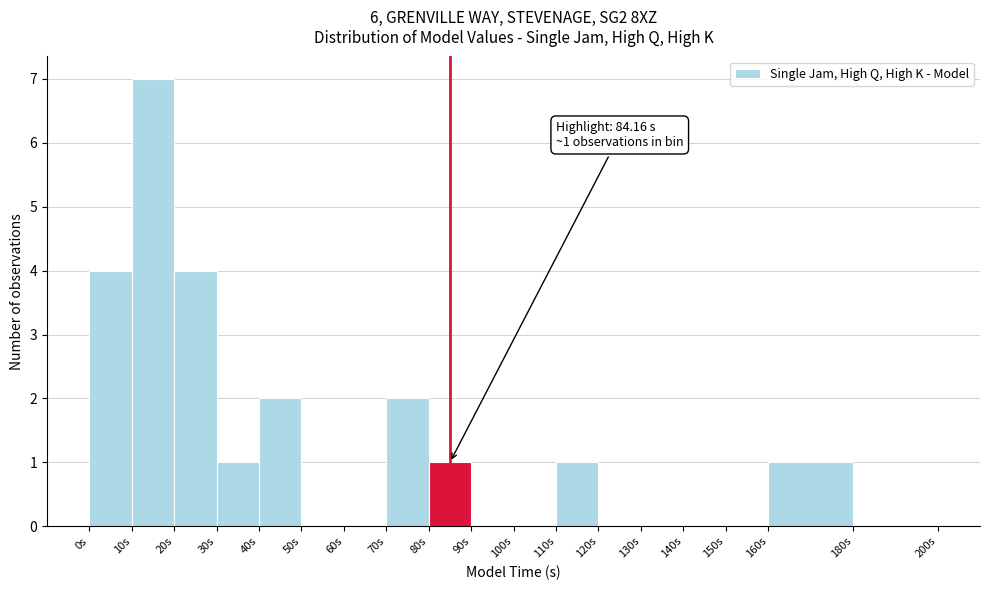

Over which range of the x-axis is the bar tallest?

10 to 20